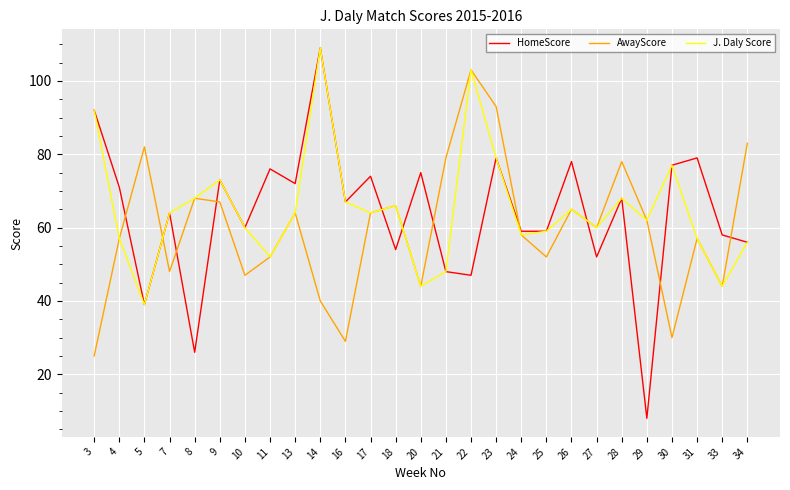

The value of AwayScore at 16 is 29. True or false?

True